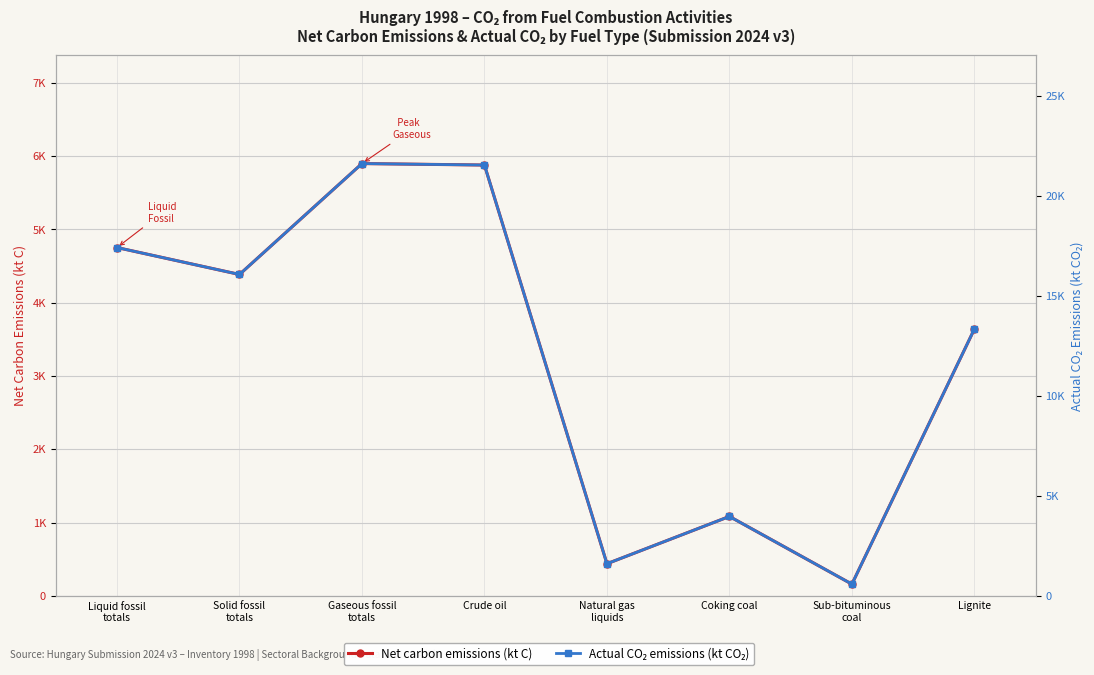

The value of Net carbon emissions (kt C) at Lignite is 3640.7. True or false?

True